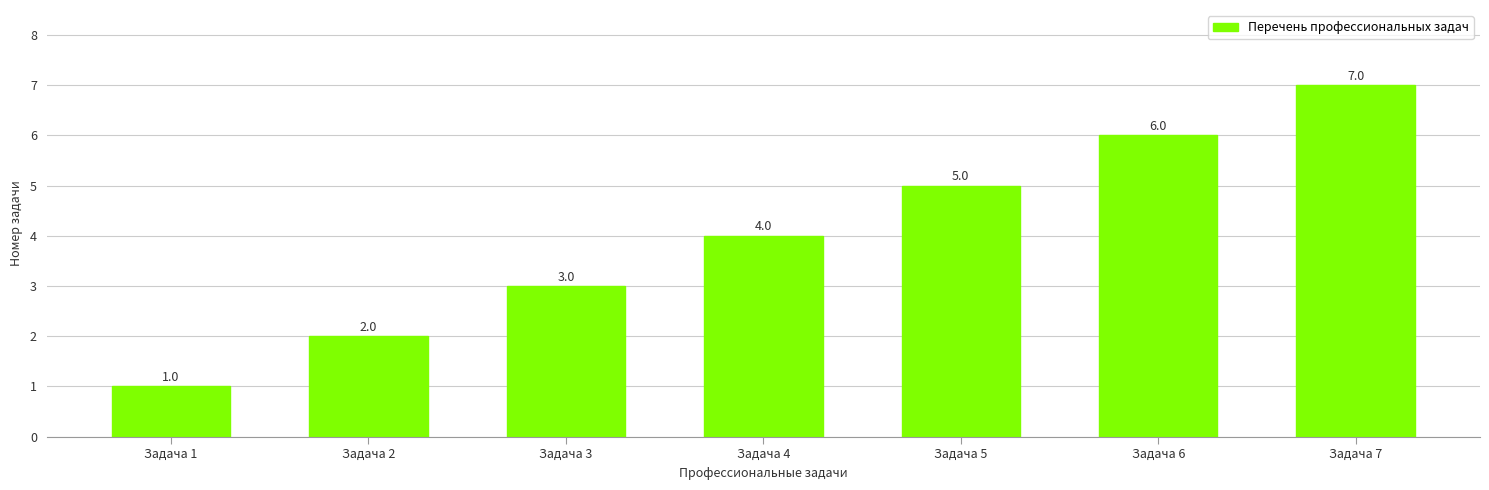

How many data points are less than 4?

3